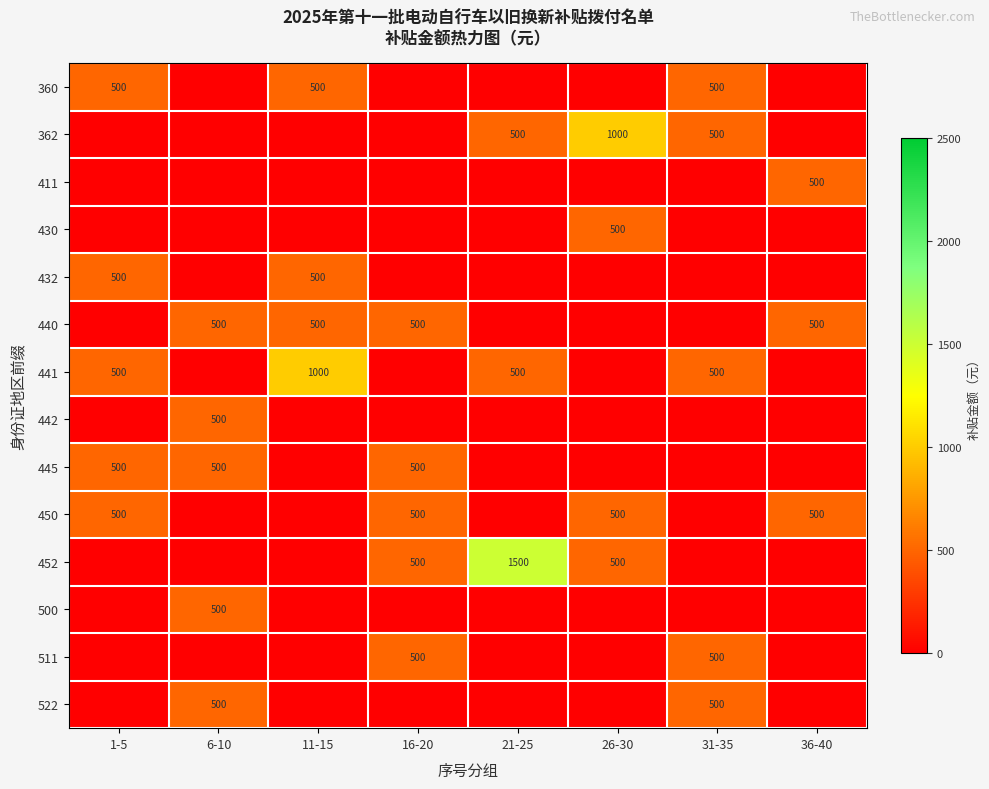

The value of 445 at 16-20 is 500. True or false?

True